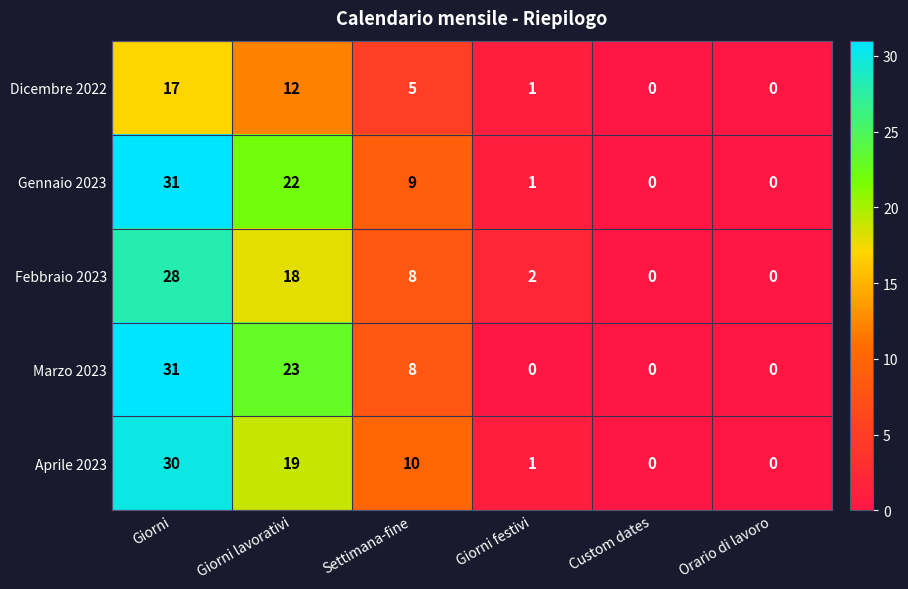

At how many categories does at least one series exceed 16?

2